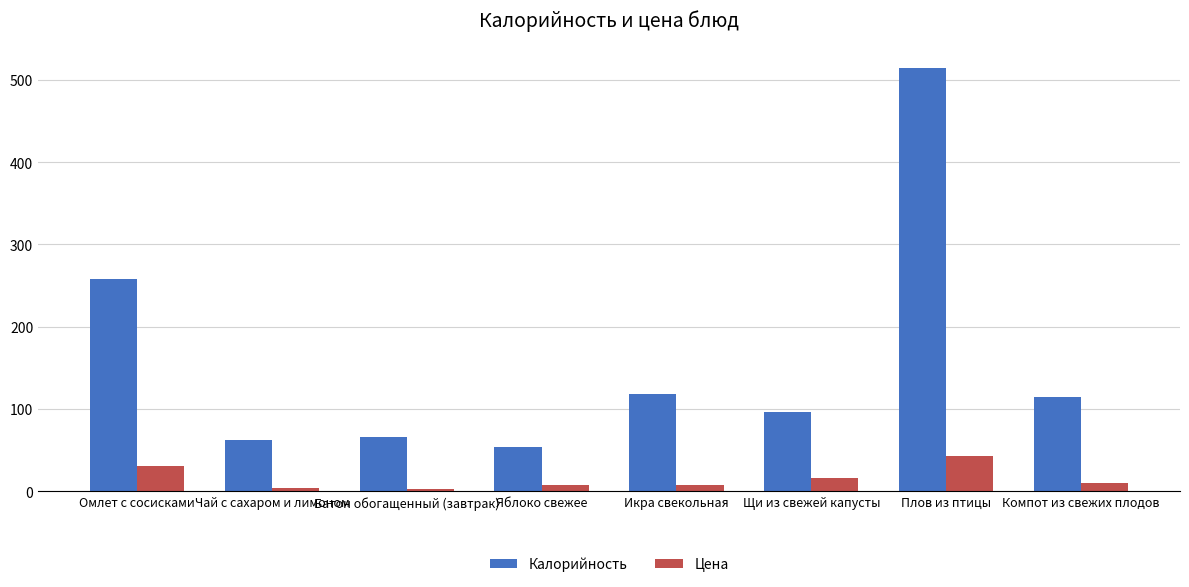

What is the spread (max minus min) of values at Икра свекольная?

110.4